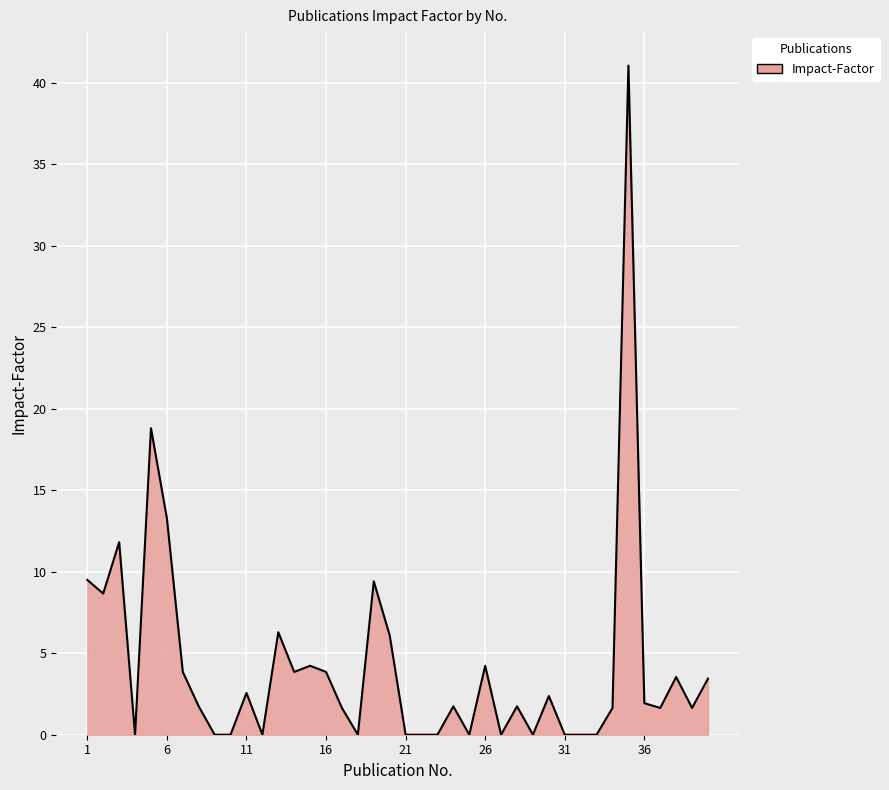

What is the difference between the maximum and minimum values?

41.1